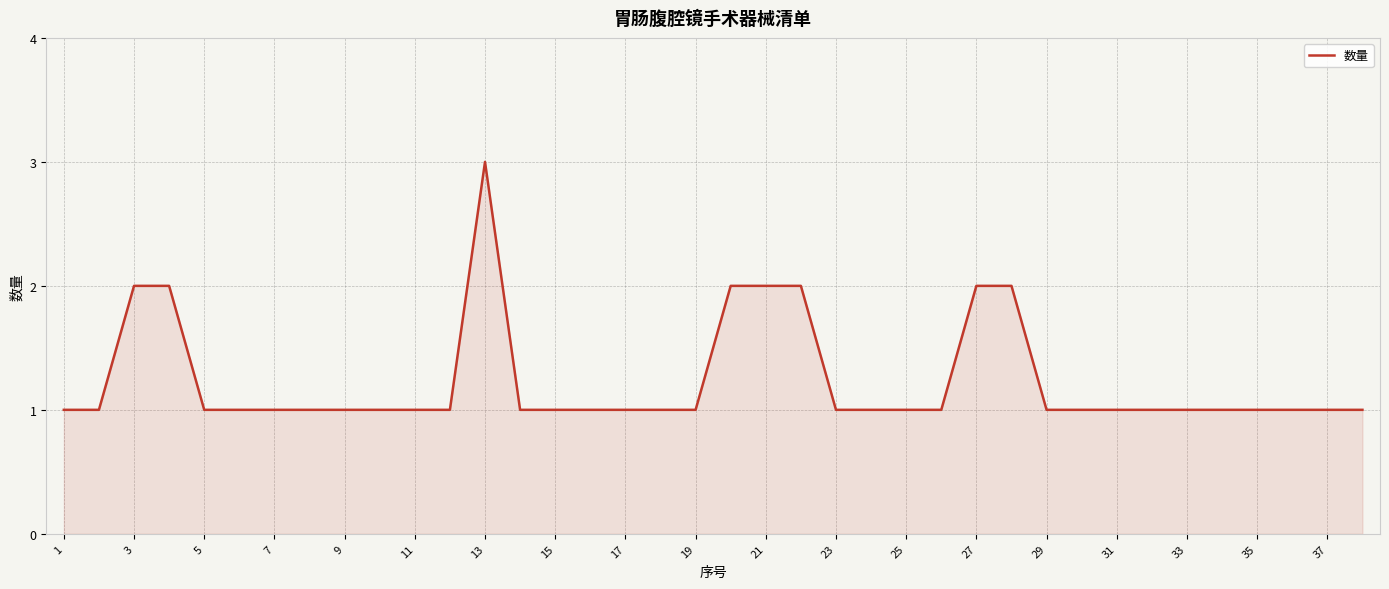

What is the greatest value displayed?

3